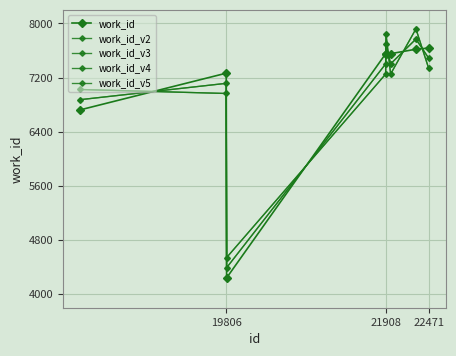

What is the highest value of the work_id series?

7636